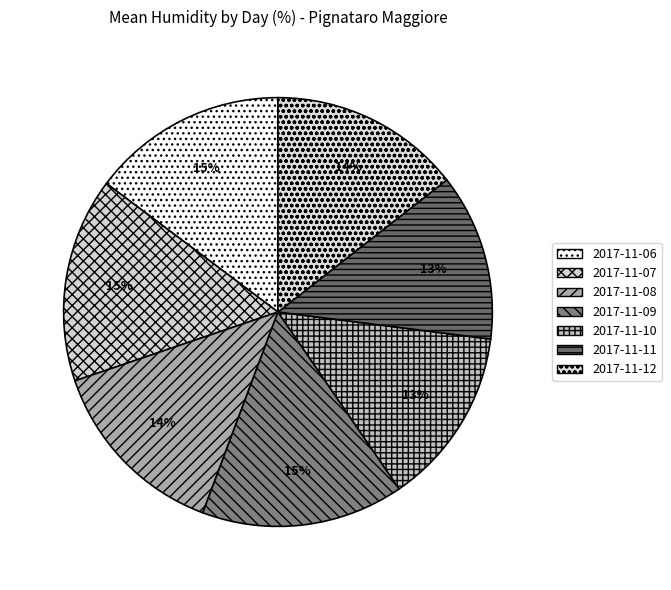

Does 2017-11-07 account for over 50% of the chart?

No